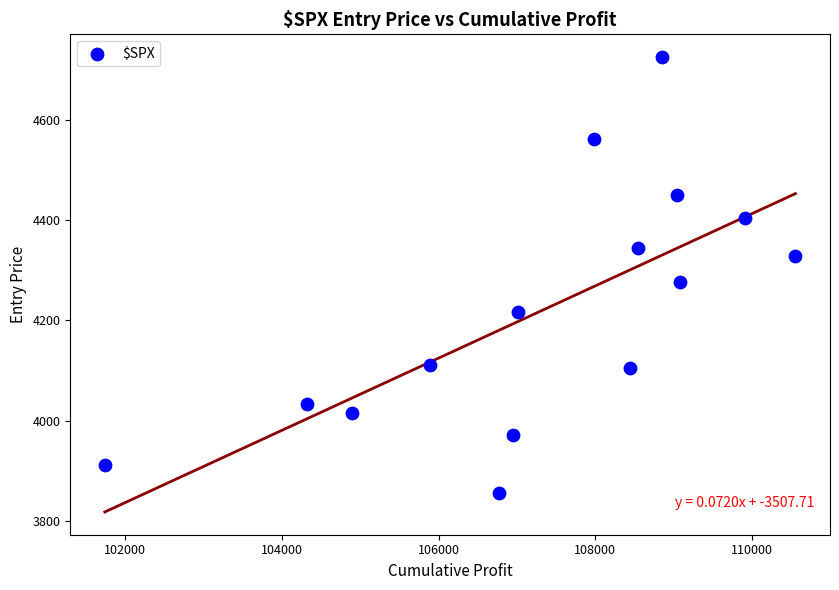

What is the range of X values (max minus min)?

8816.4